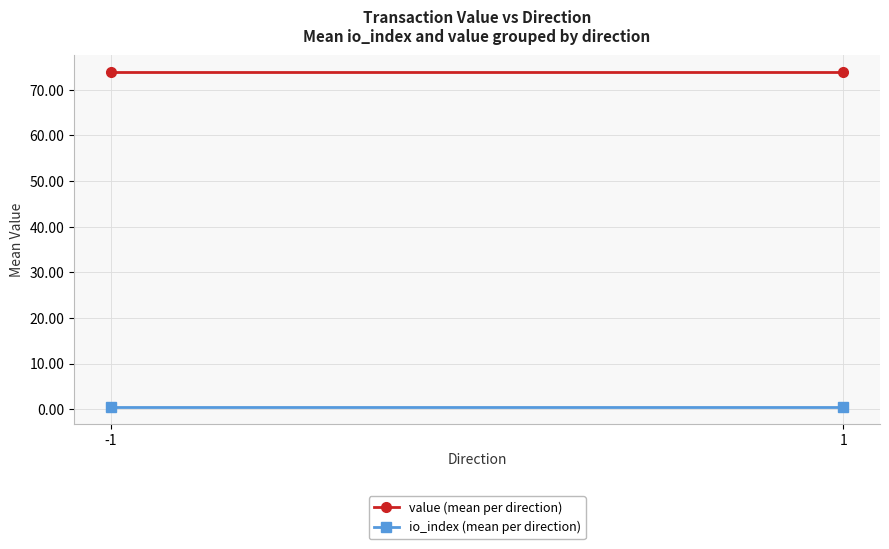

What is the spread (max minus min) of values at 1?

73.4